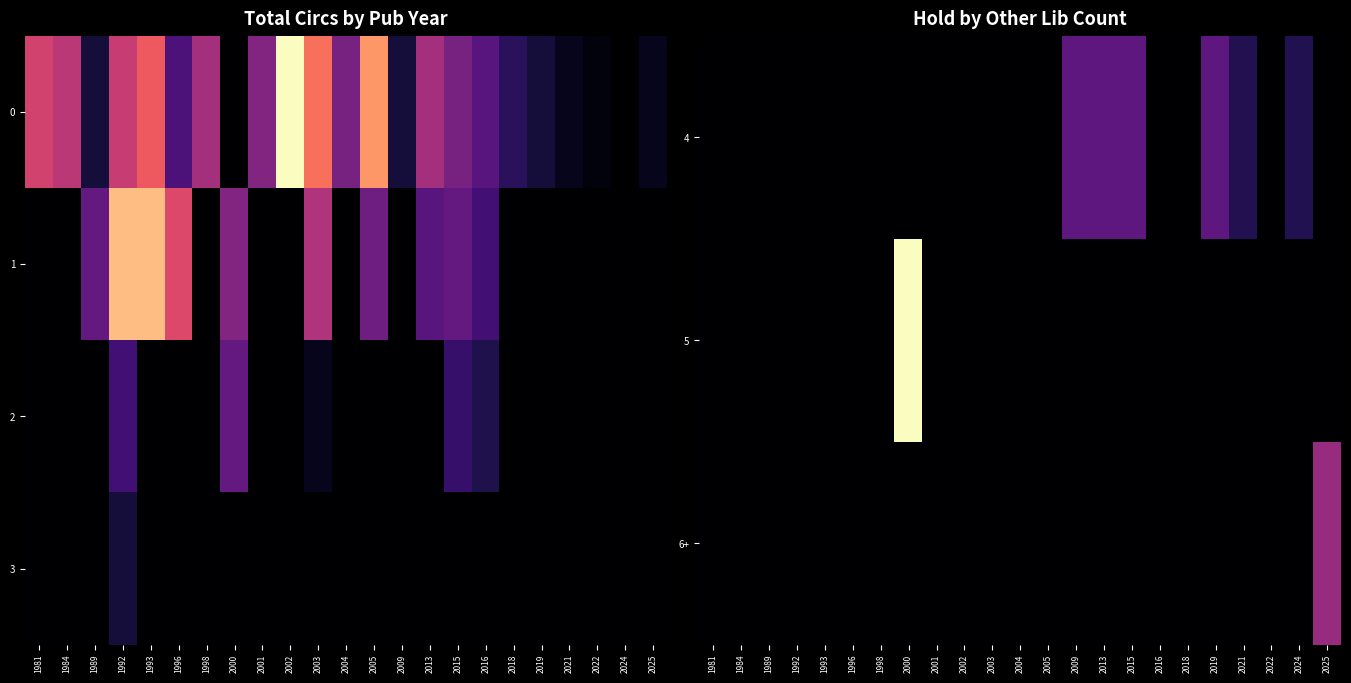

Which label corresponds to the largest value in the chart?

2000